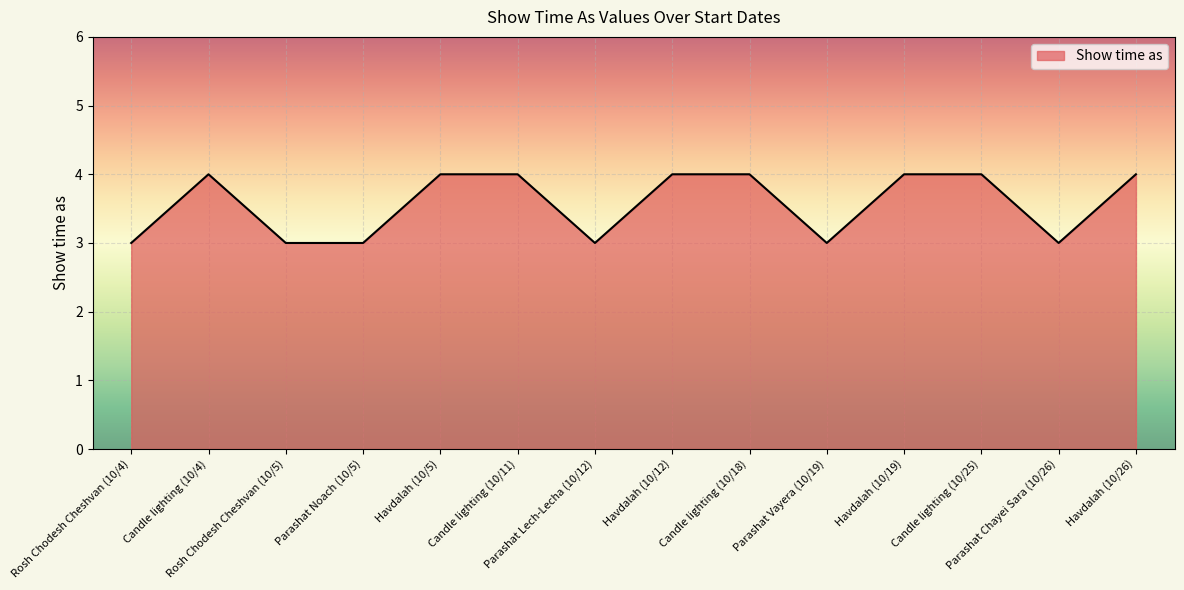

What is the minimum value shown in the chart?

3